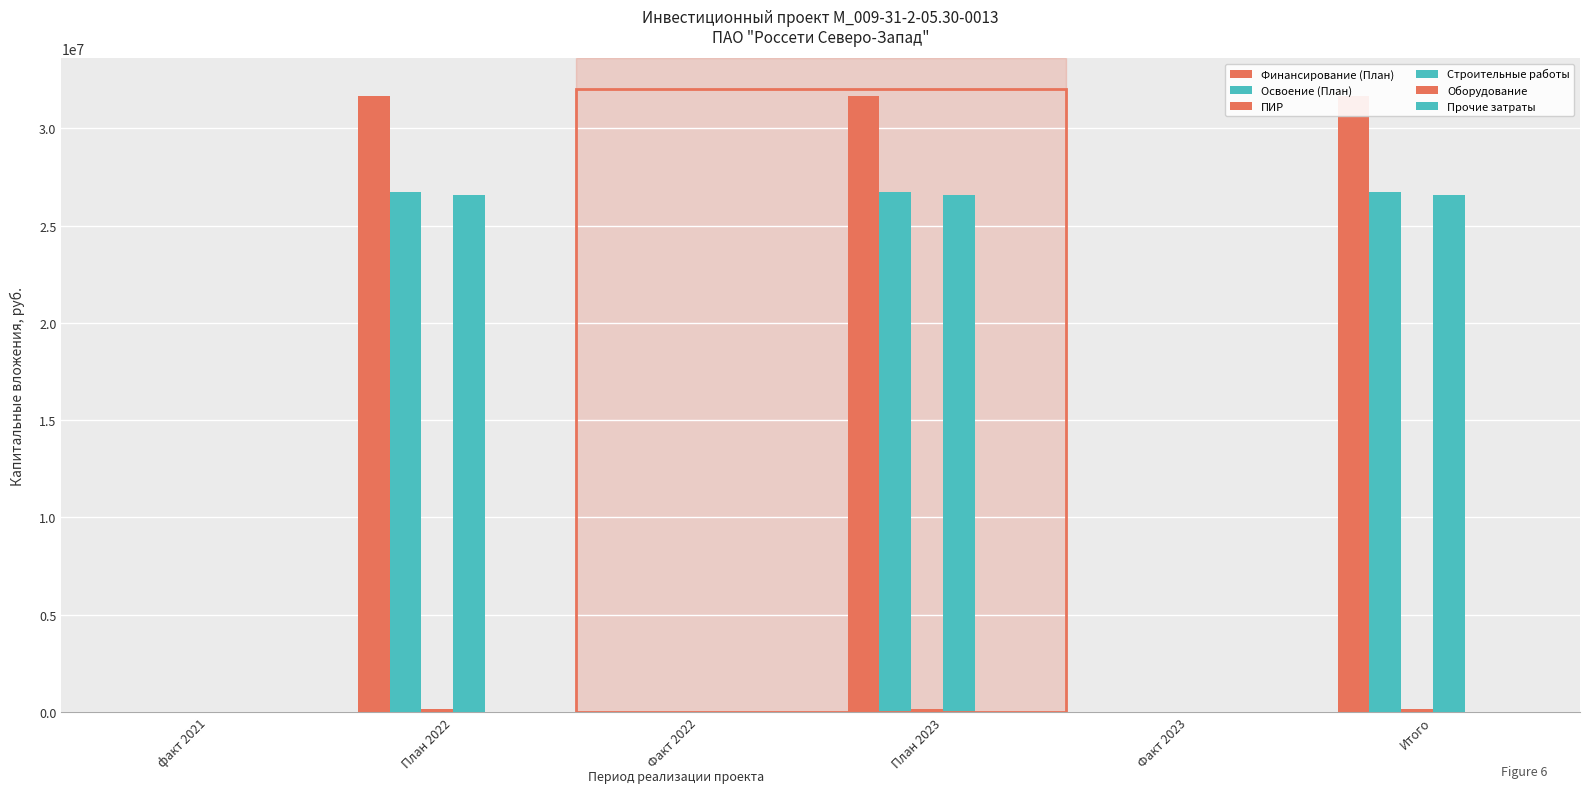

What is the spread (max minus min) of values at План 2023?

31641929